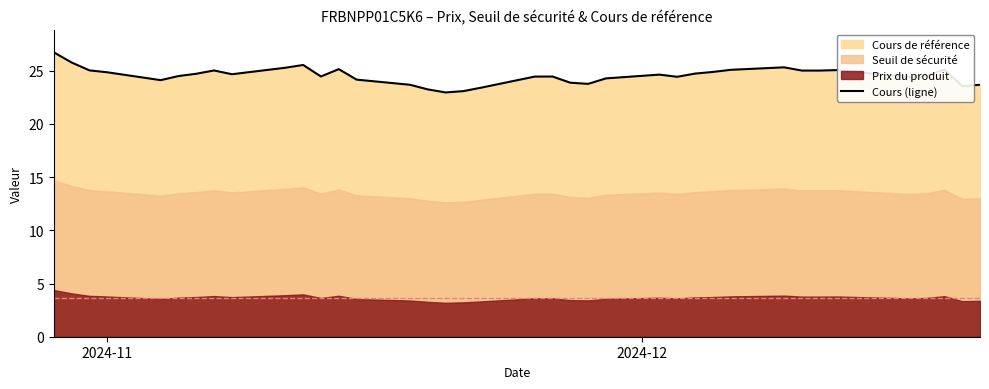

Which label corresponds to the largest value in the chart?

2024-11